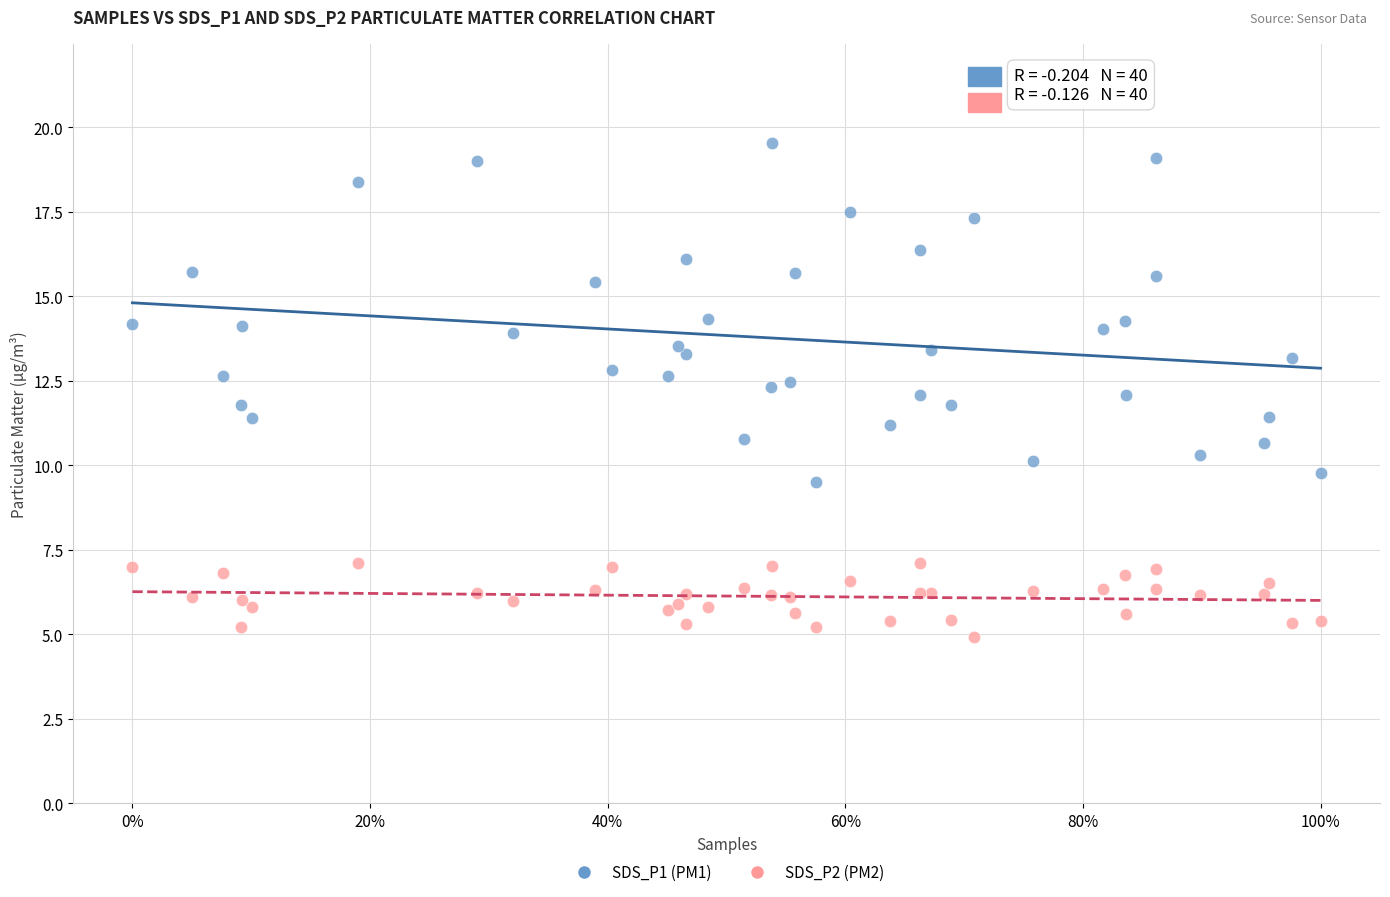

Which series reaches the maximum Y coordinate?

SDS_P1 (PM1)